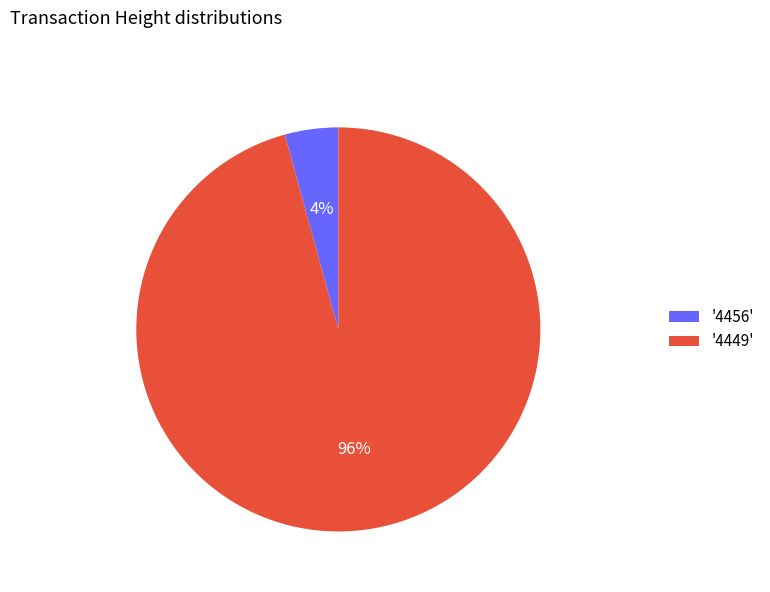

What percentage is the '4456' slice, to the nearest percent?

4%